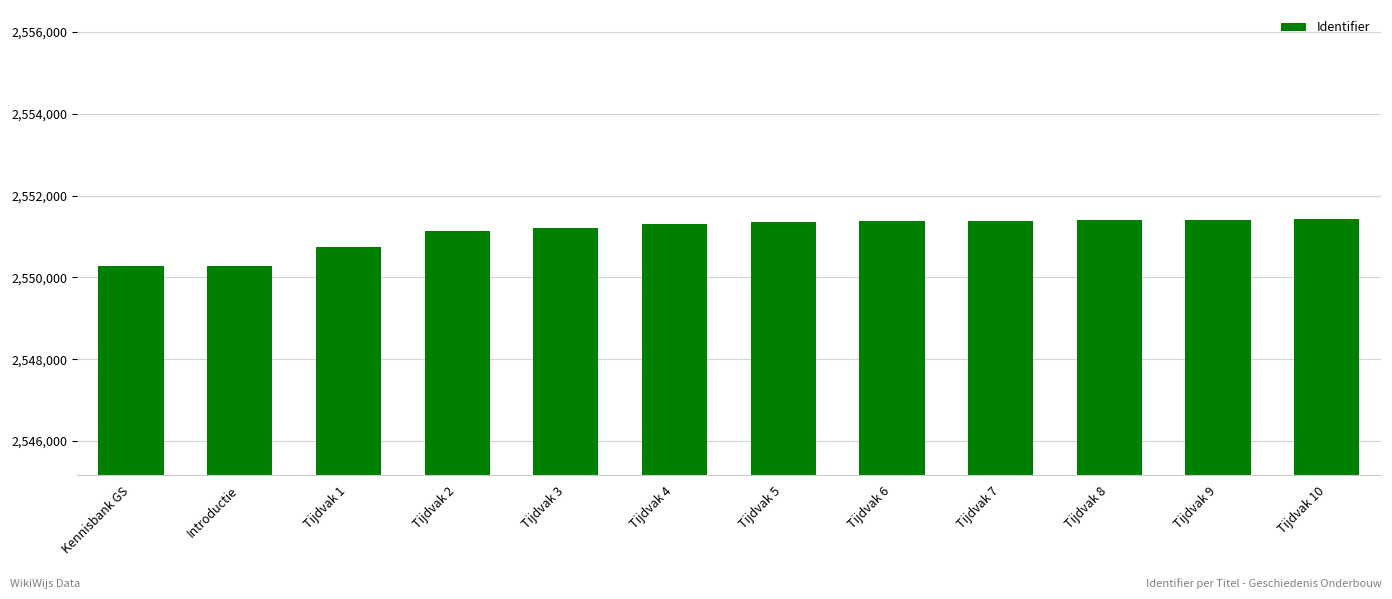

The chart shows a value of 853914 at Tijdvak 1. True or false?

False